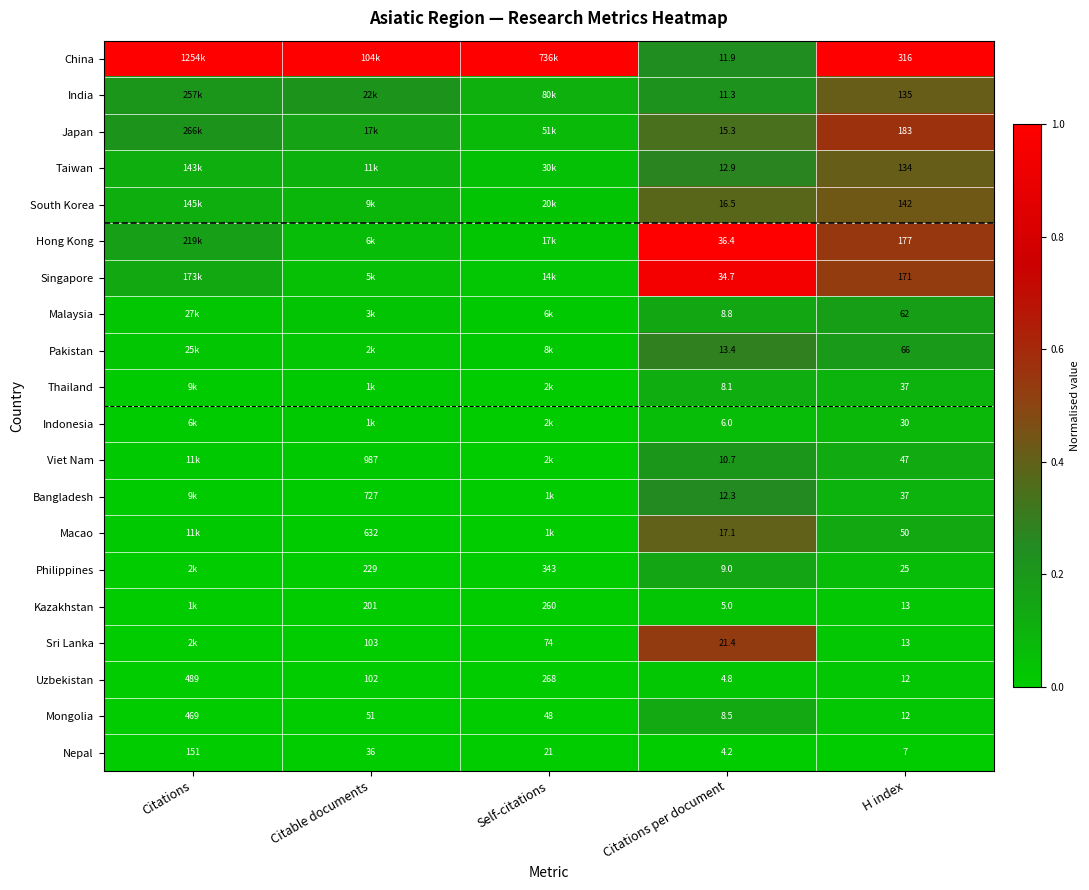

Is the value of Sri Lanka at H index greater than the value of South Korea at H index?

No